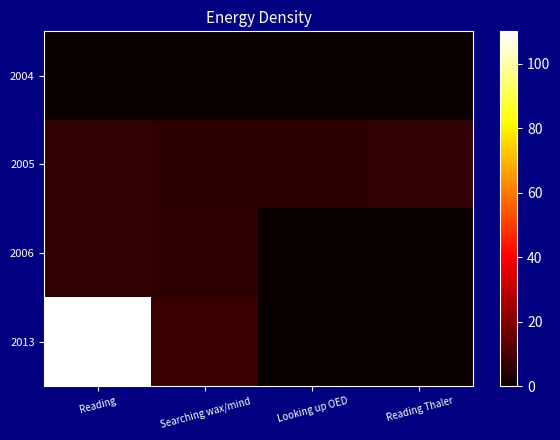

Which series has the largest range (max minus min)?

2013